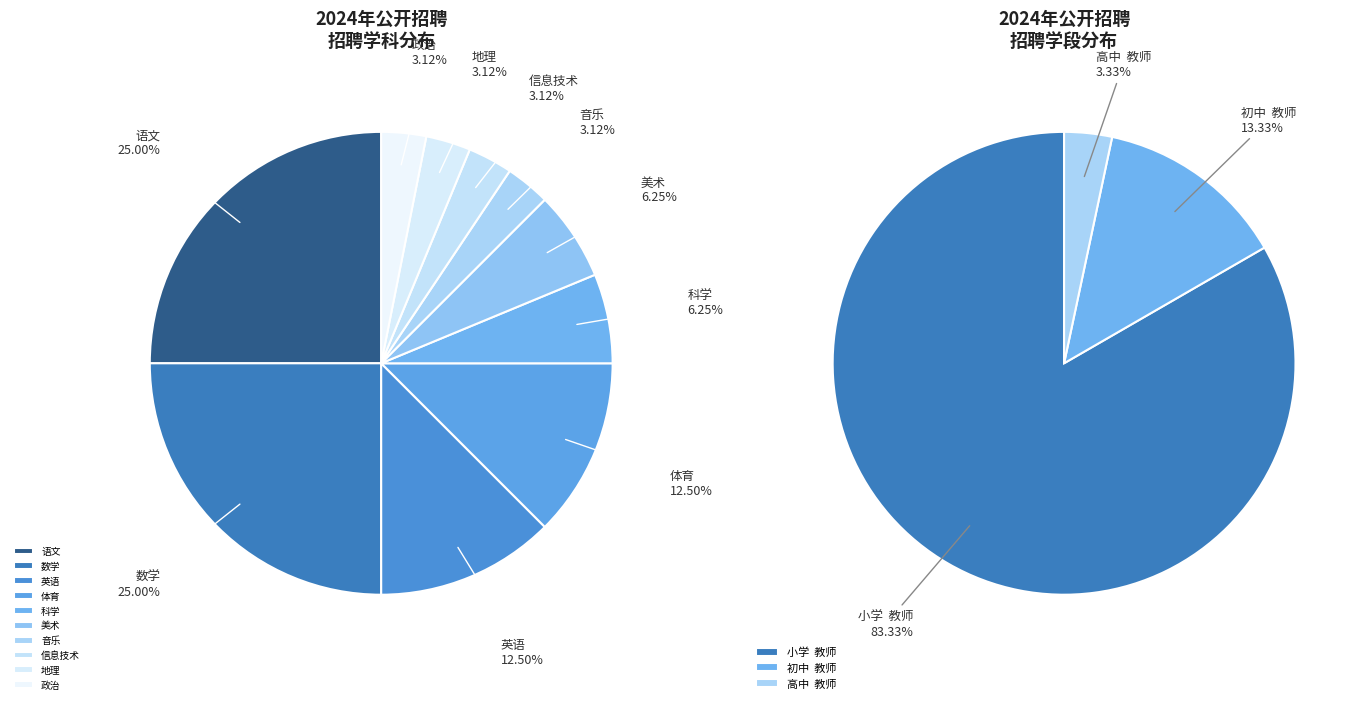

Which slice is the largest?

语文